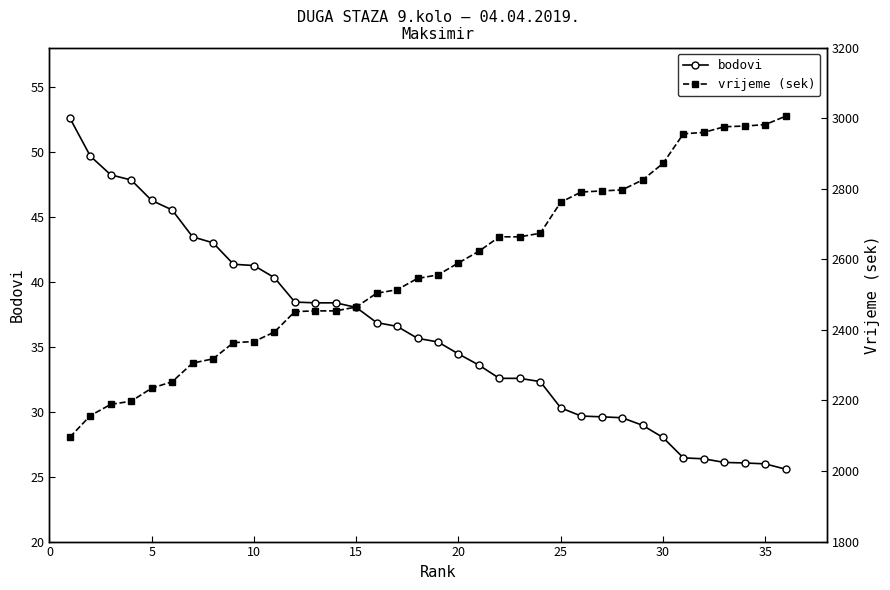

True or false: bodovi has a value of 34.4 at 20.

True